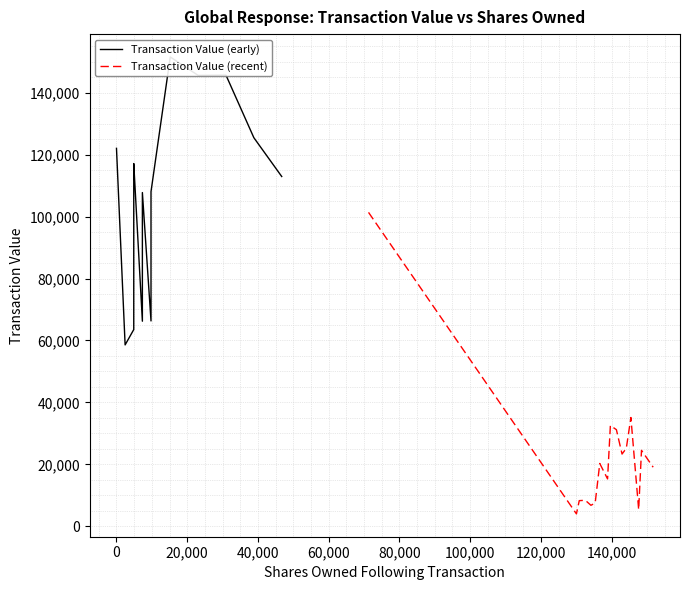

What is the highest value of the Transaction Value (recent) series?

101350